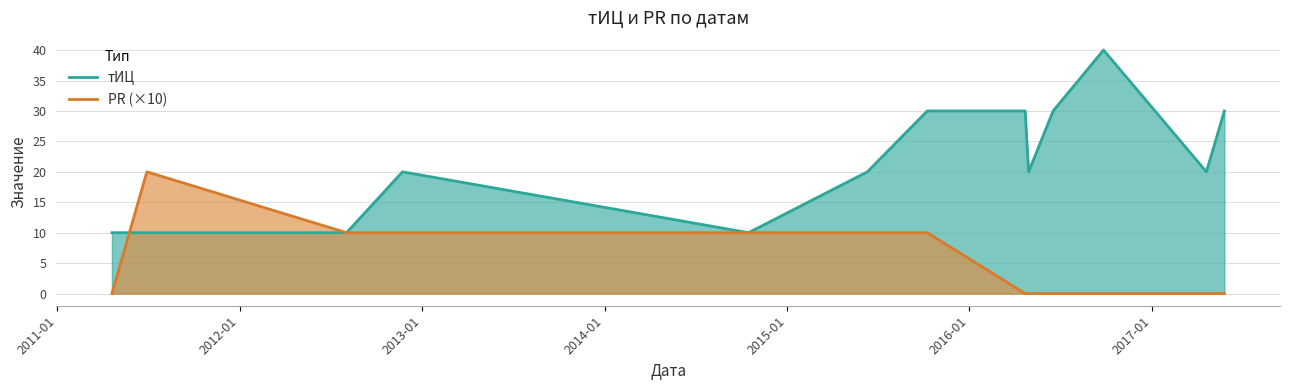

How many lines are shown in the chart?

2